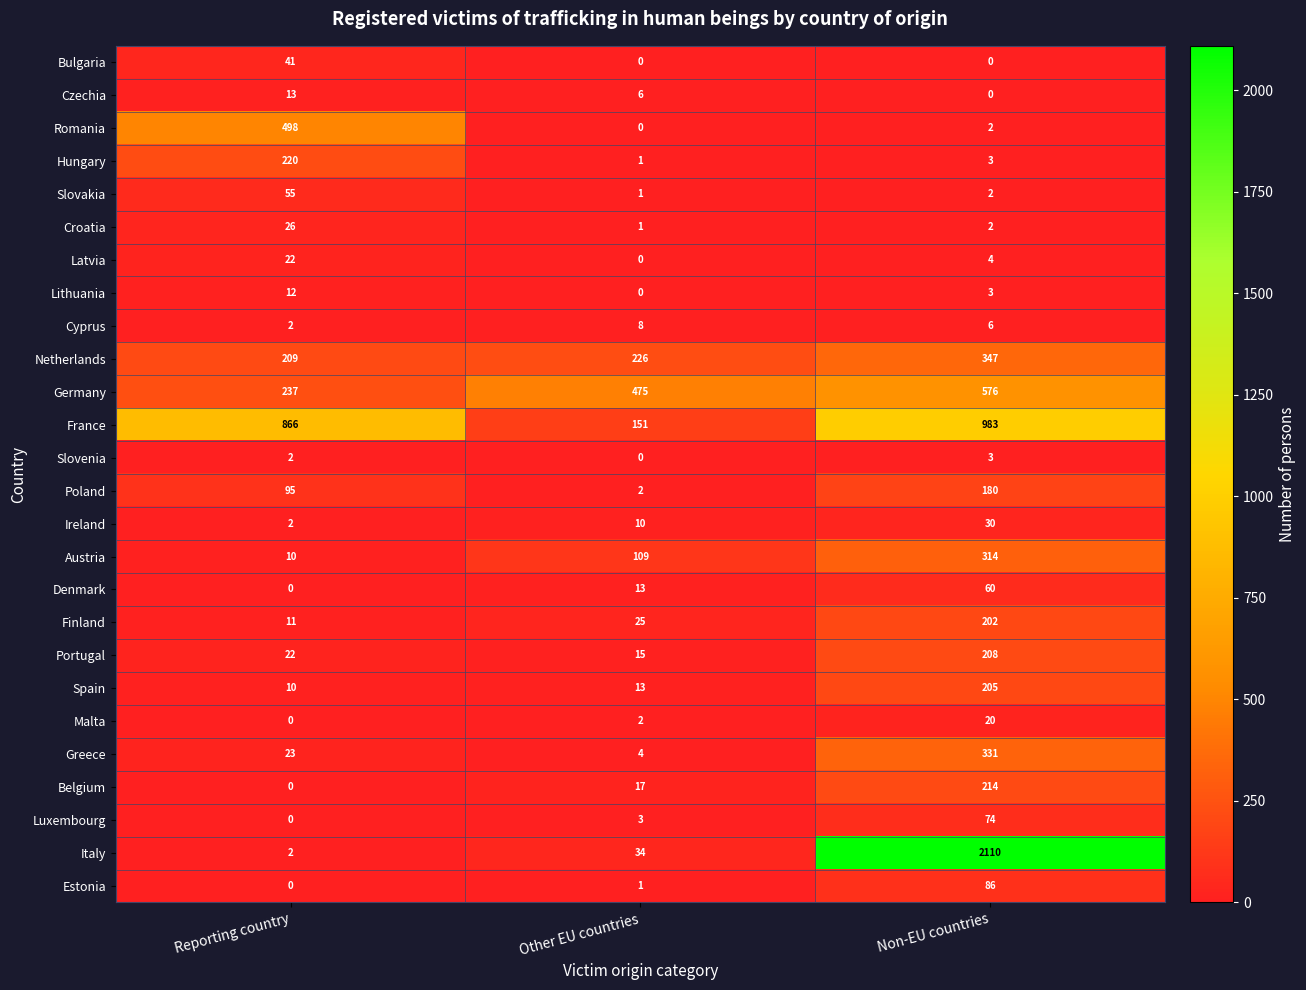

What is the greatest value displayed?

2110